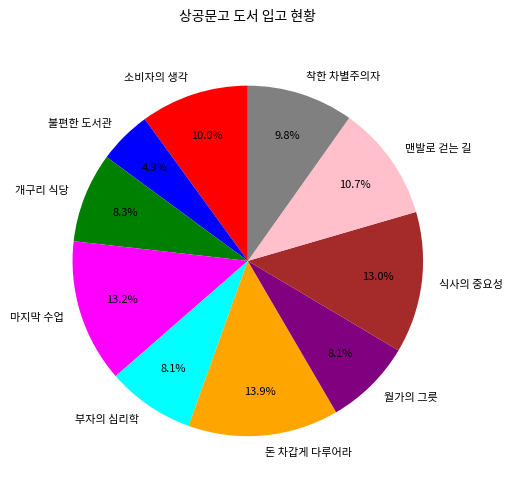

True or false: 부자의 심리학 accounts for 1% of the total.

False